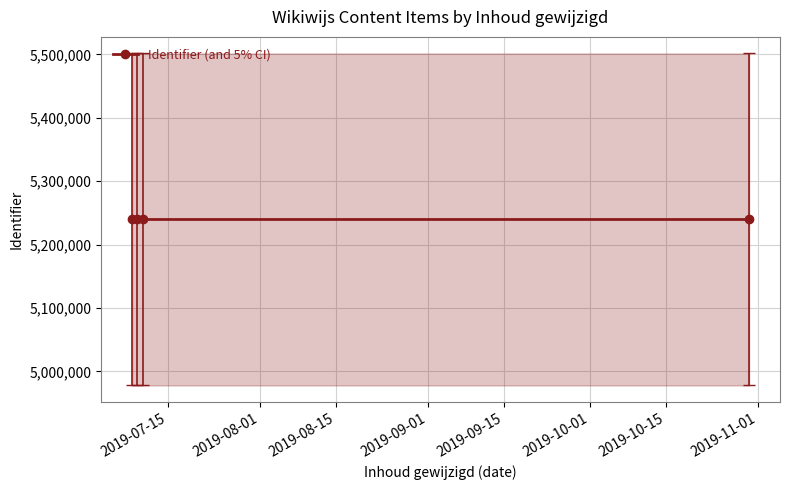

What is the value of the Identifier (and 5% CI) point at the 2nd from the left?

5239575